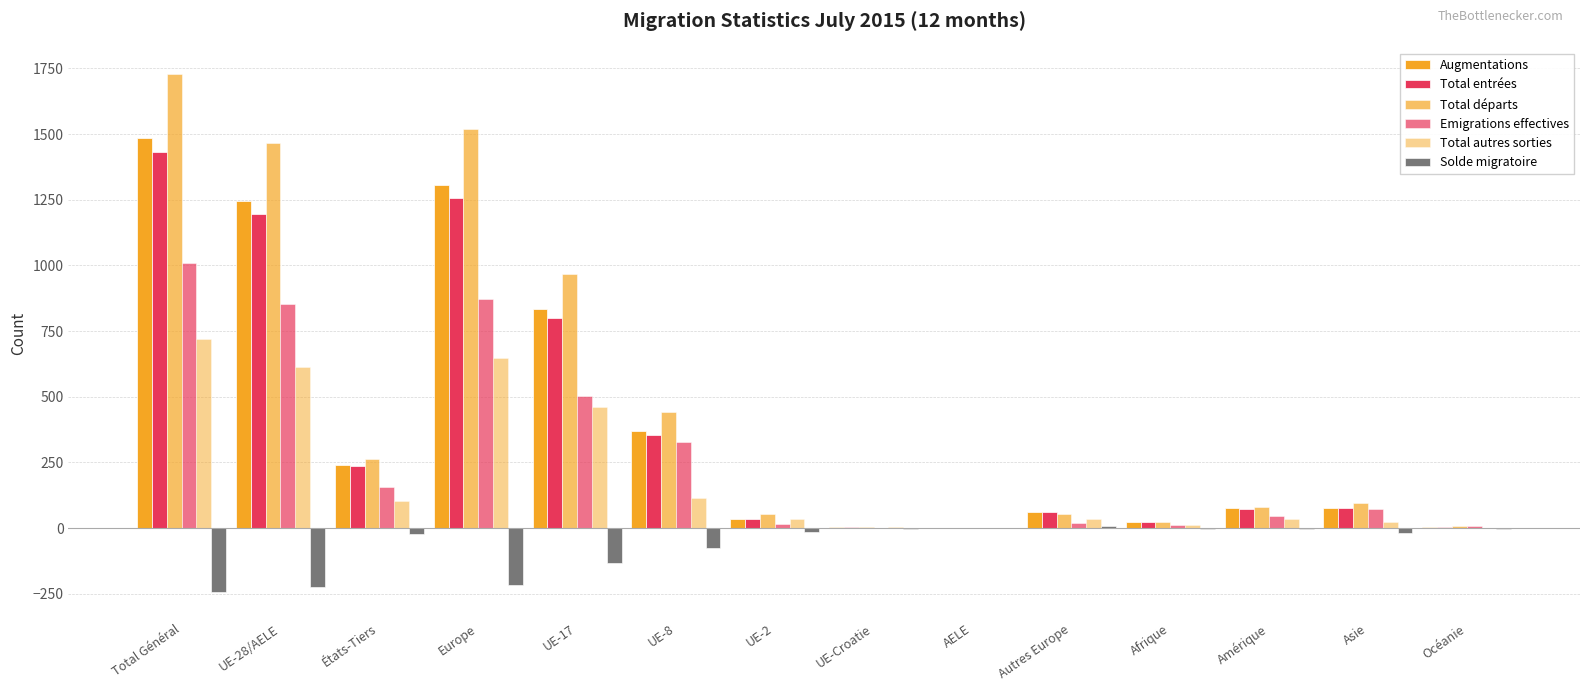

Count the number of categories in the chart.

14